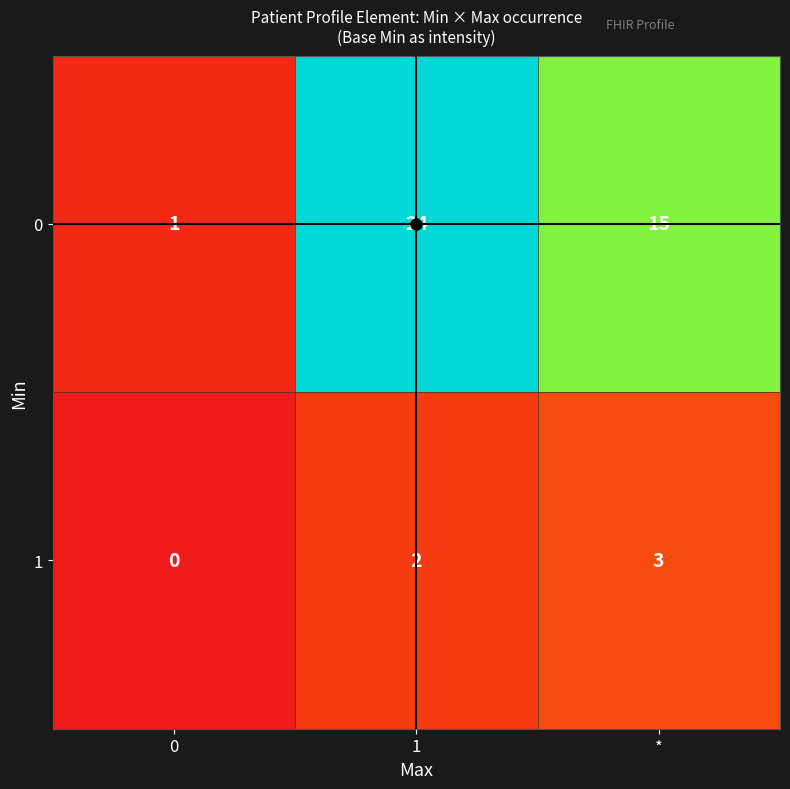

At which label does 1 reach its peak?

*